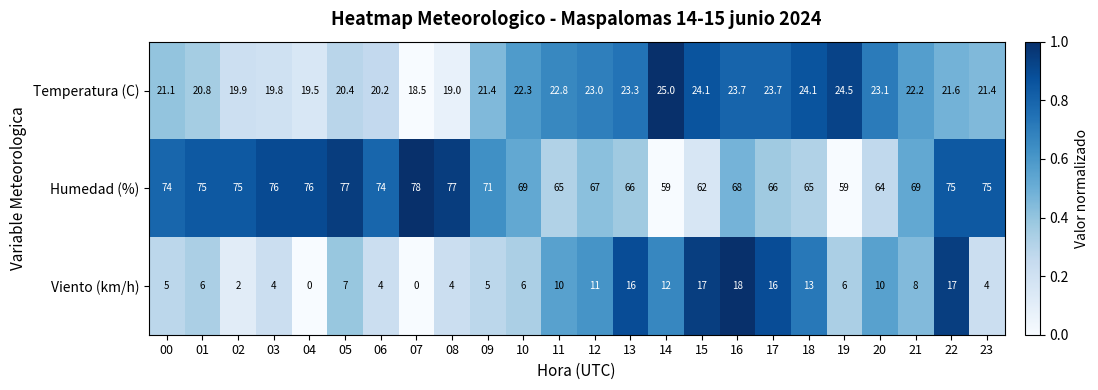

What is the difference between the highest and lowest values at 04?

76.0